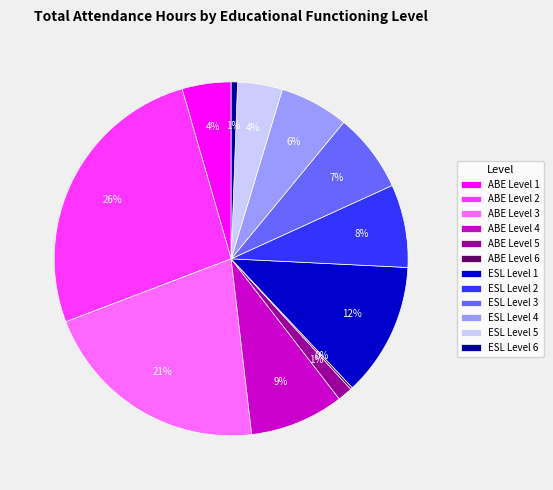

To the nearest percent, what portion does ESL Level 4 represent?

6%